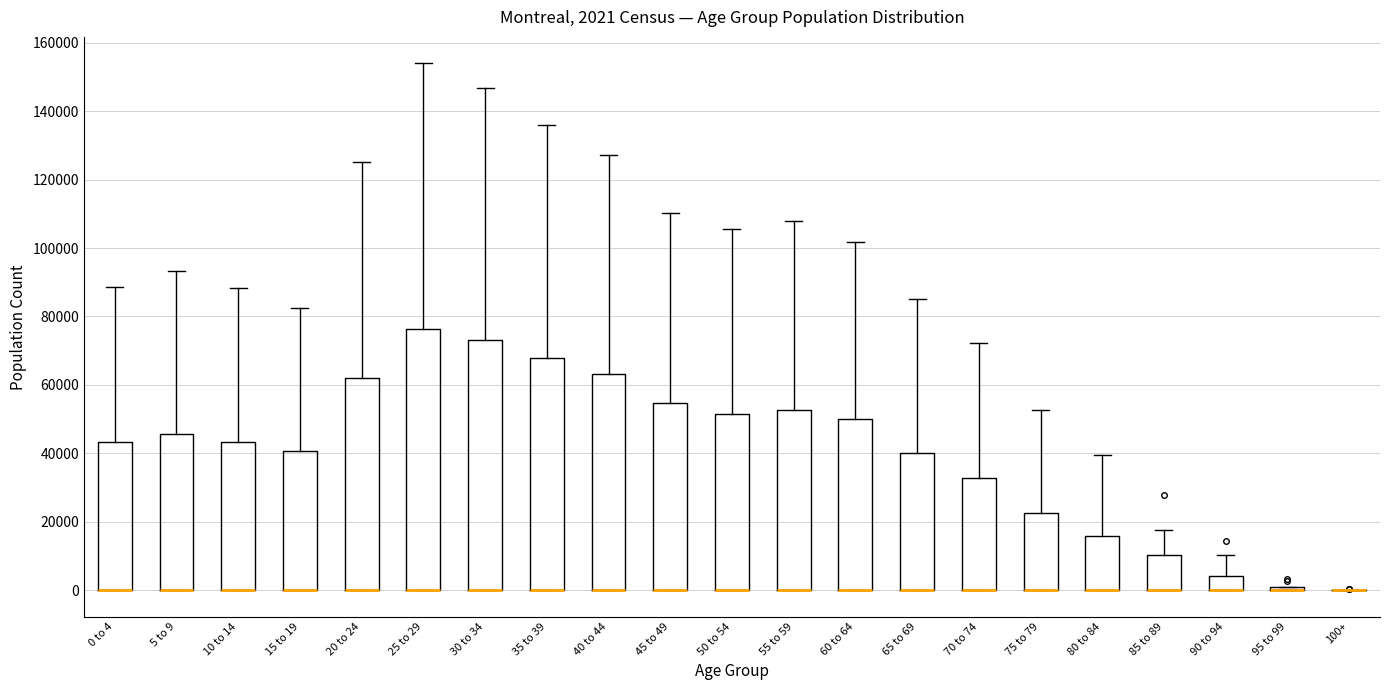

Comparing the boxes themselves (not the whiskers), which one is the tallest?

25 to 29